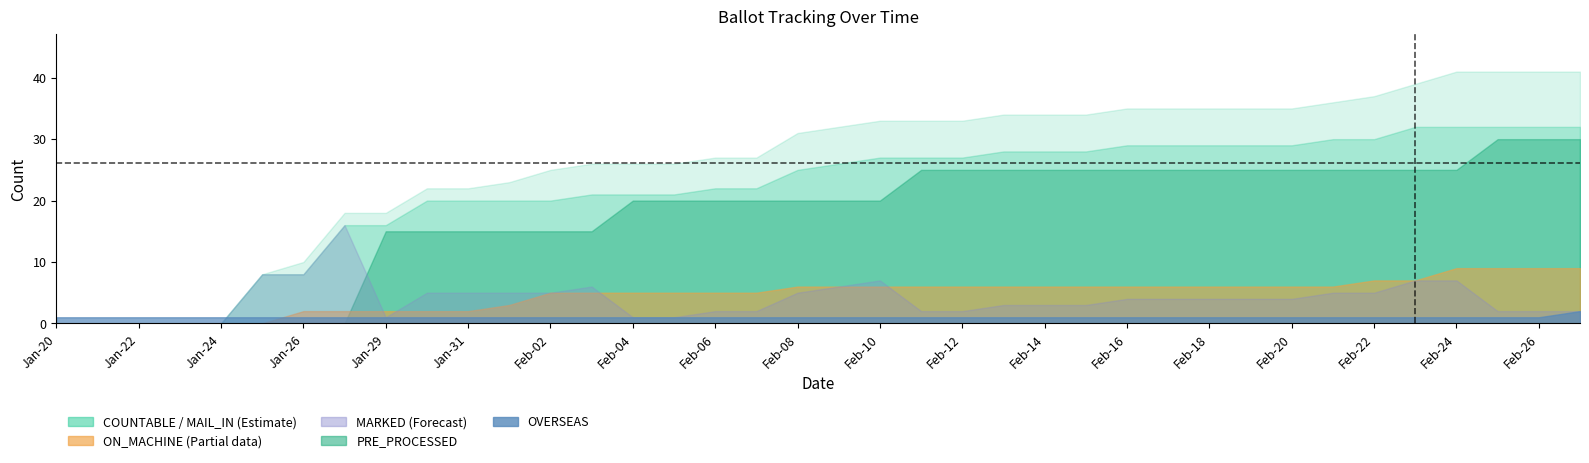

Between Feb-11 and Feb-08, which is larger?

Feb-11